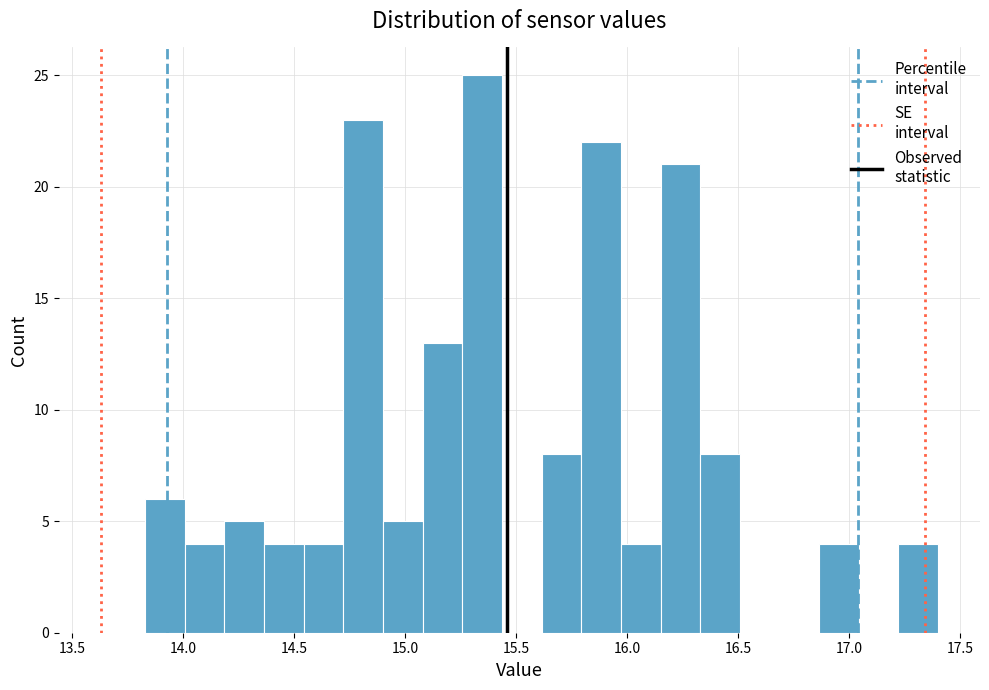

Around what value on the x-axis is the tallest bar? Give the approximate position of its centre, as read against the axis.

15.35